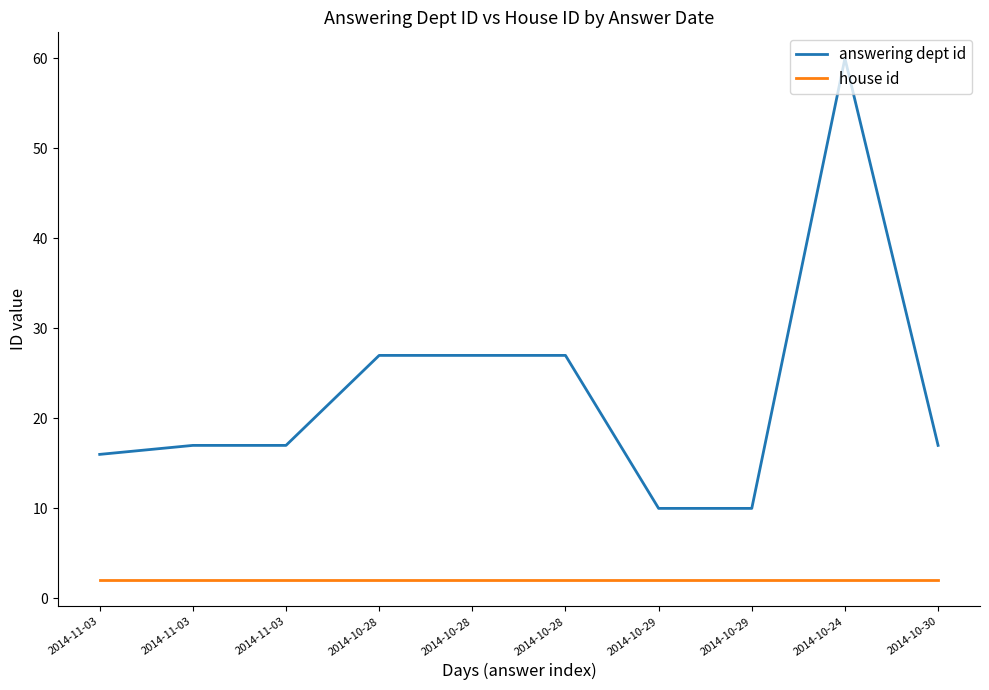

Reading left to right, transcribe all the data shown in this chart.

answering dept id: 16	17	17	27	27	27	10	10	60	17
house id: 2	2	2	2	2	2	2	2	2	2